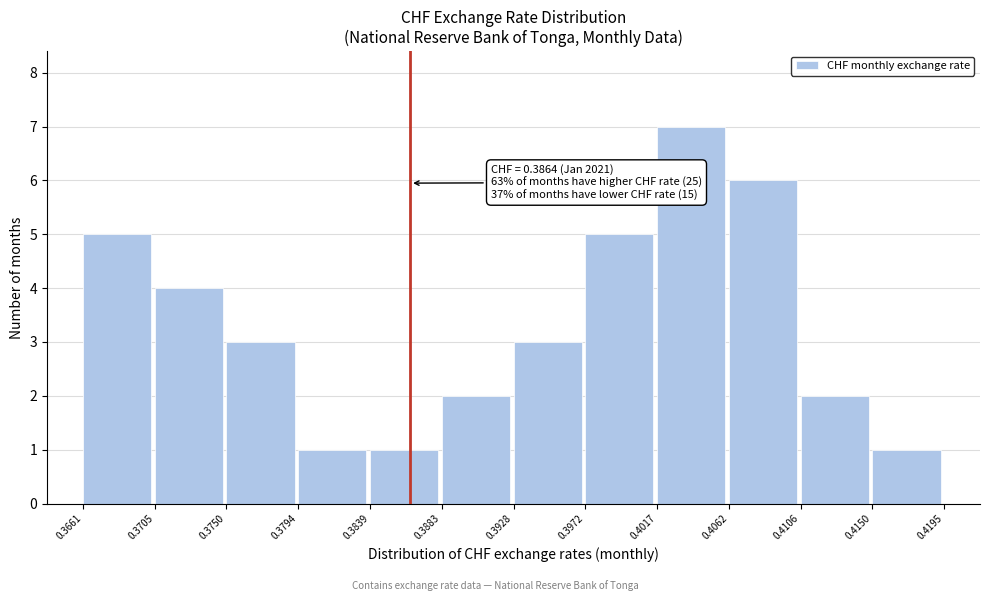

Which range on the x-axis has the tallest bar?

0.4017 to 0.4062